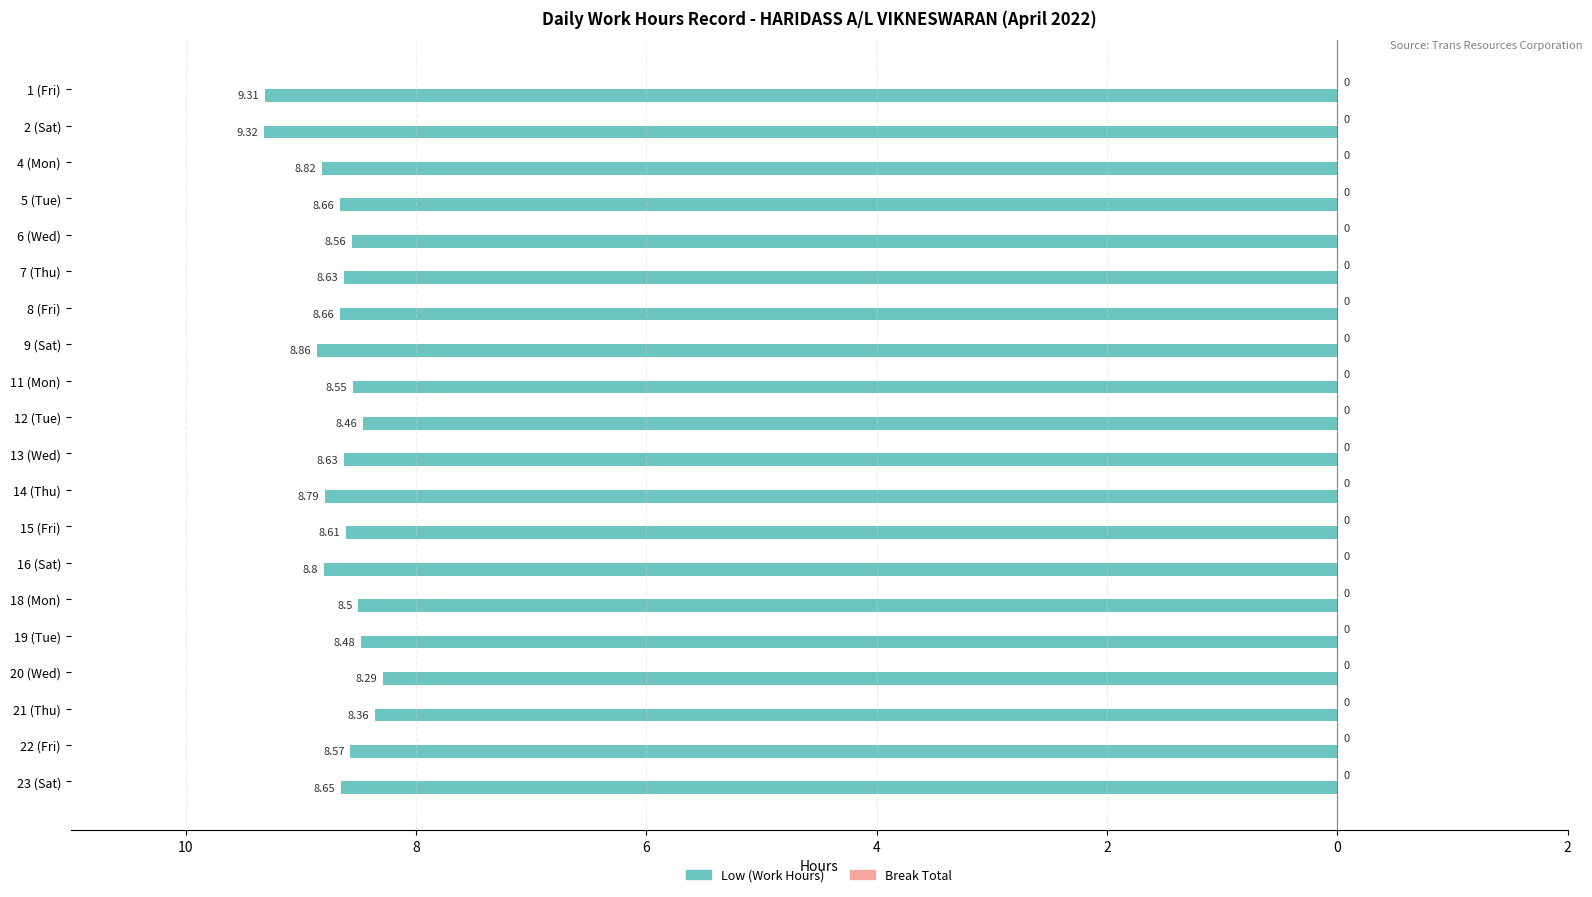

Are the bars horizontal?

Yes